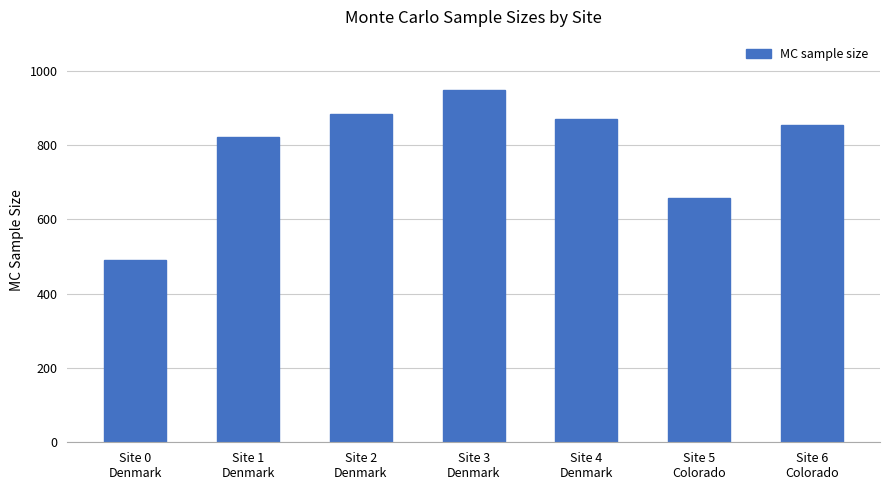

Rank the categories by value from highest to lowest.

Site 3
Denmark, Site 2
Denmark, Site 4
Denmark, Site 6
Colorado, Site 1
Denmark, Site 5
Colorado, Site 0
Denmark